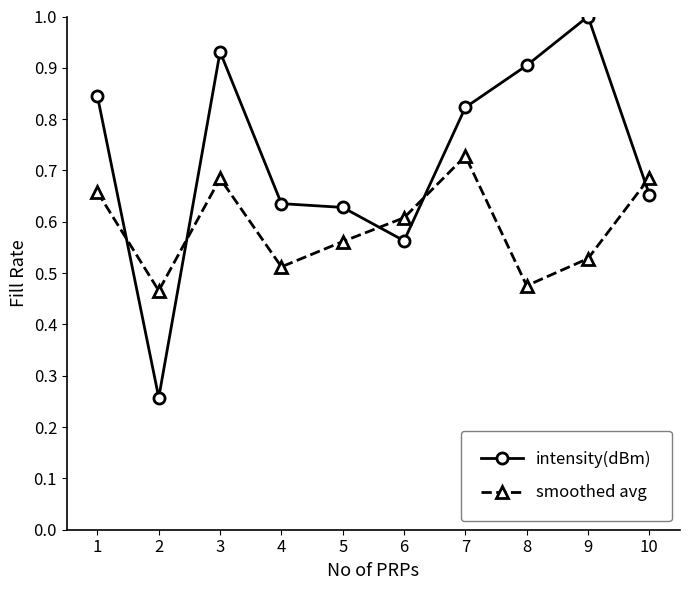

What is the sum of the intensity(dBm) values at 9 and 3?

1.9